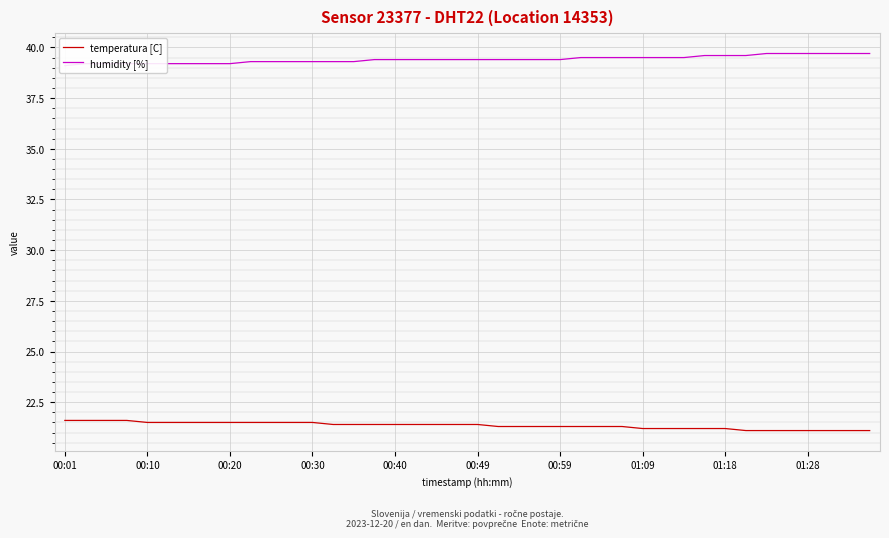

What is the average value of the humidity [%] series?

39.4